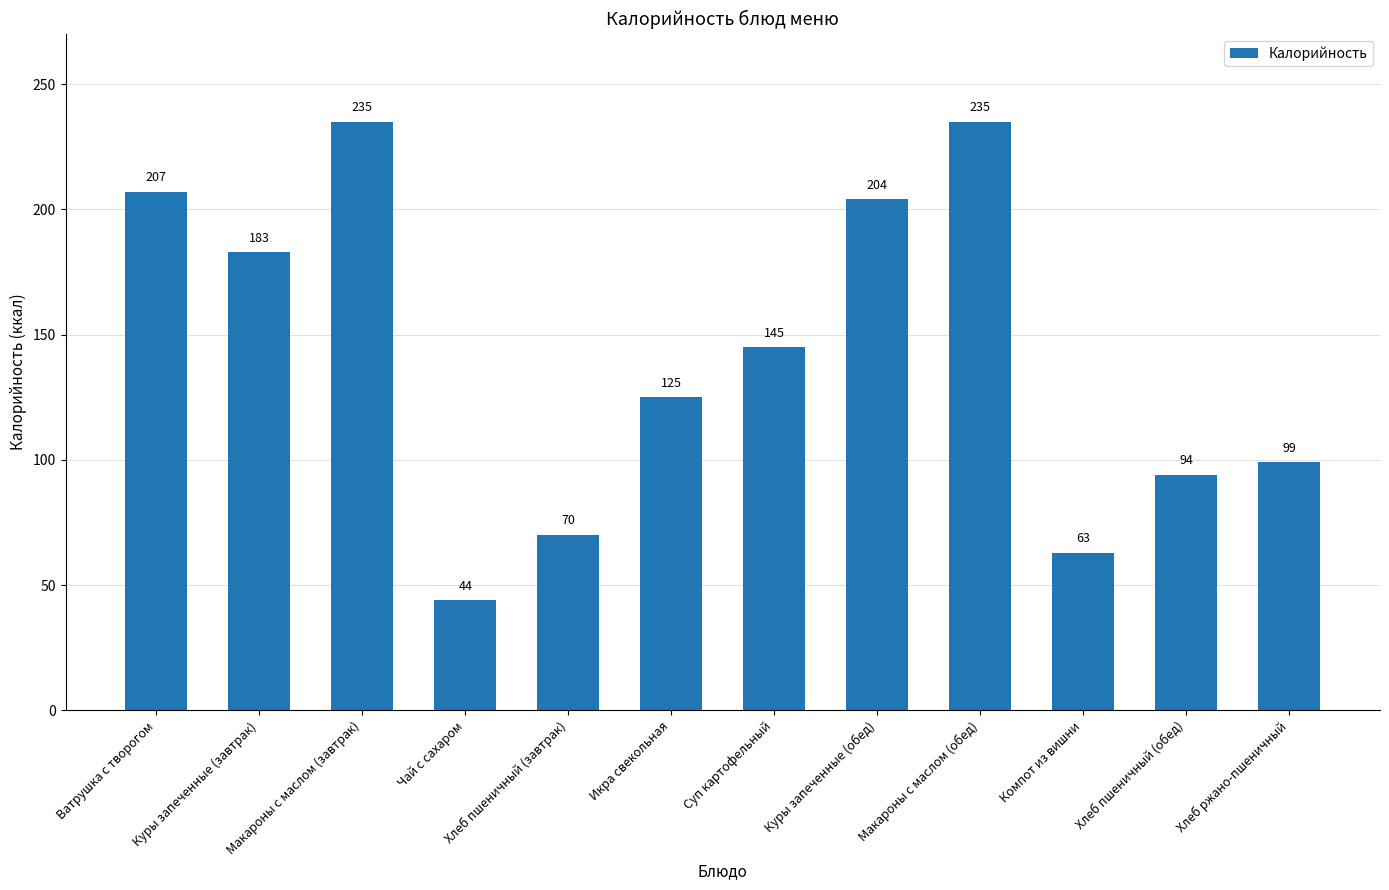

Which category has the lowest value across all series?

Чай с сахаром